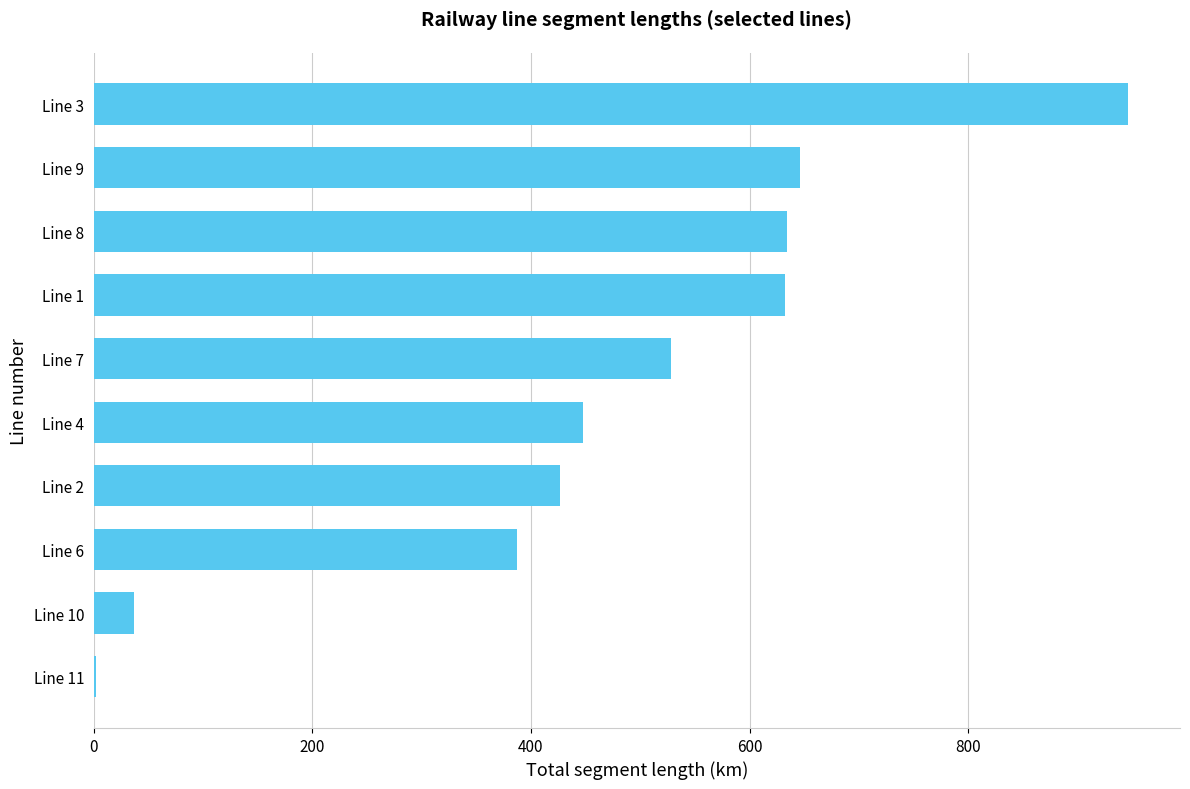

What is the maximum value shown in the chart?

946.4